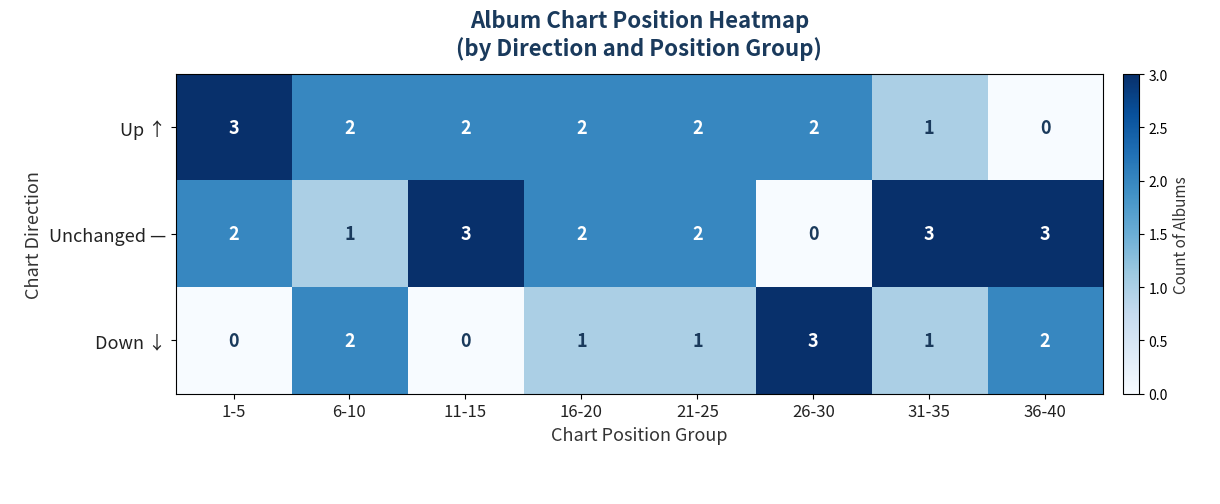

True or false: Unchanged — has a value of 3 at 31-35.

True